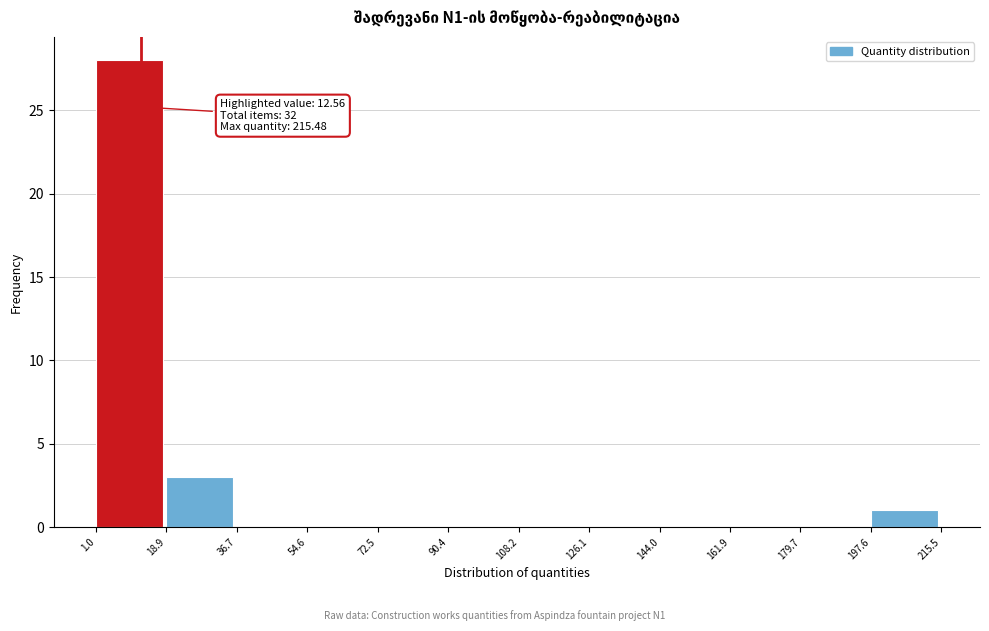

Over which range of the x-axis is the bar tallest?

1.0 to 18.9